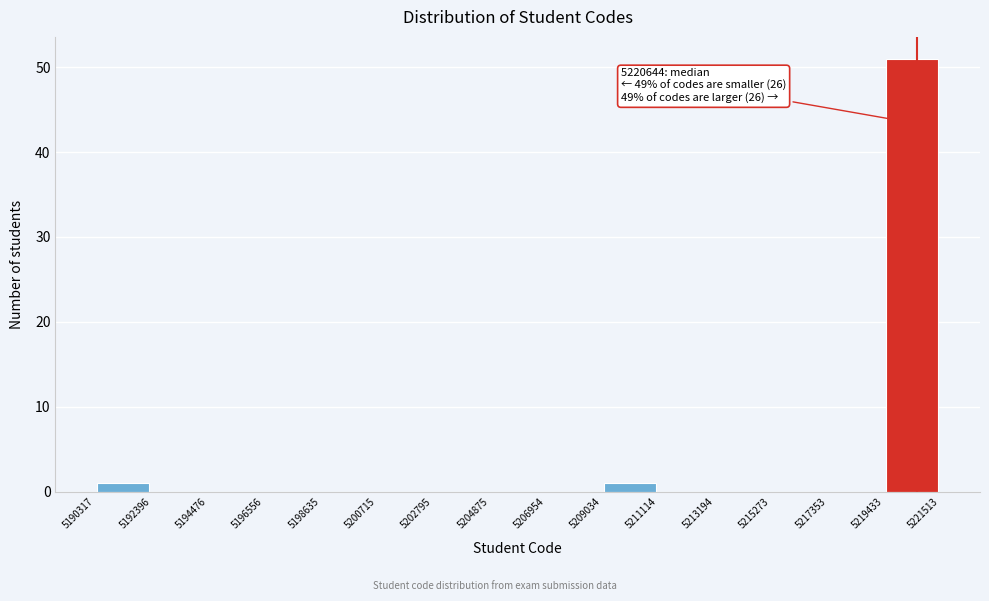

Which range on the x-axis has the tallest bar?

5219433 to 5221513